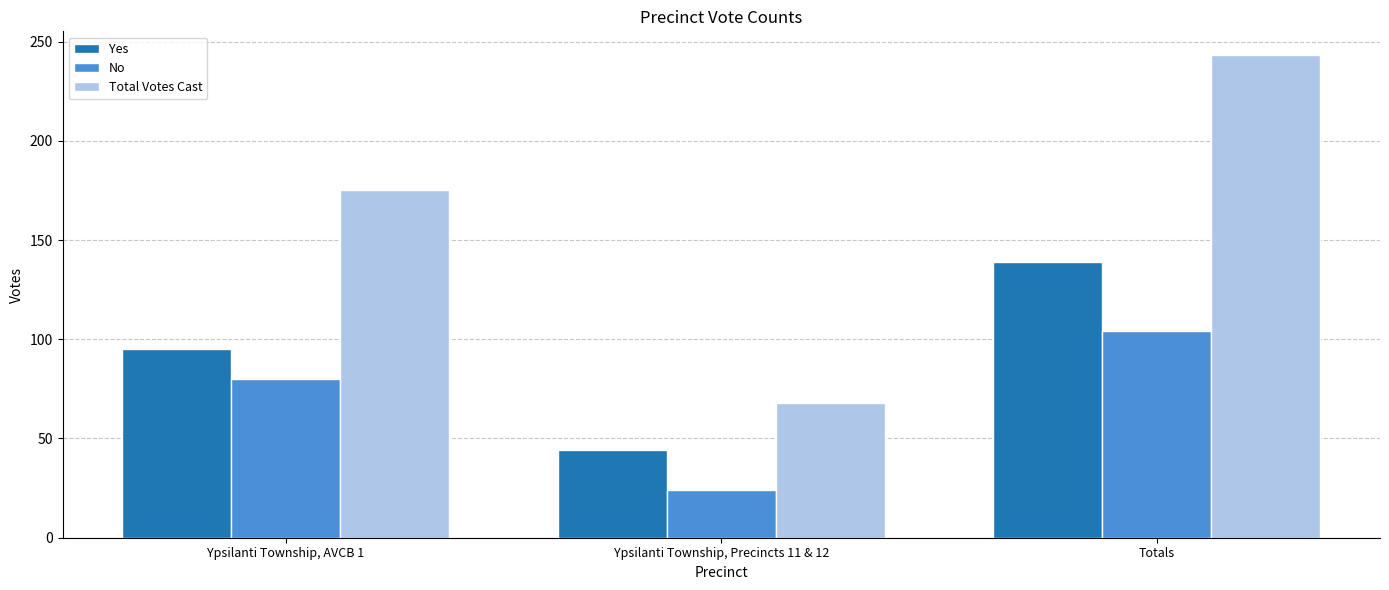

What is the total value across all series at Ypsilanti Township, Precincts 11 & 12?

136